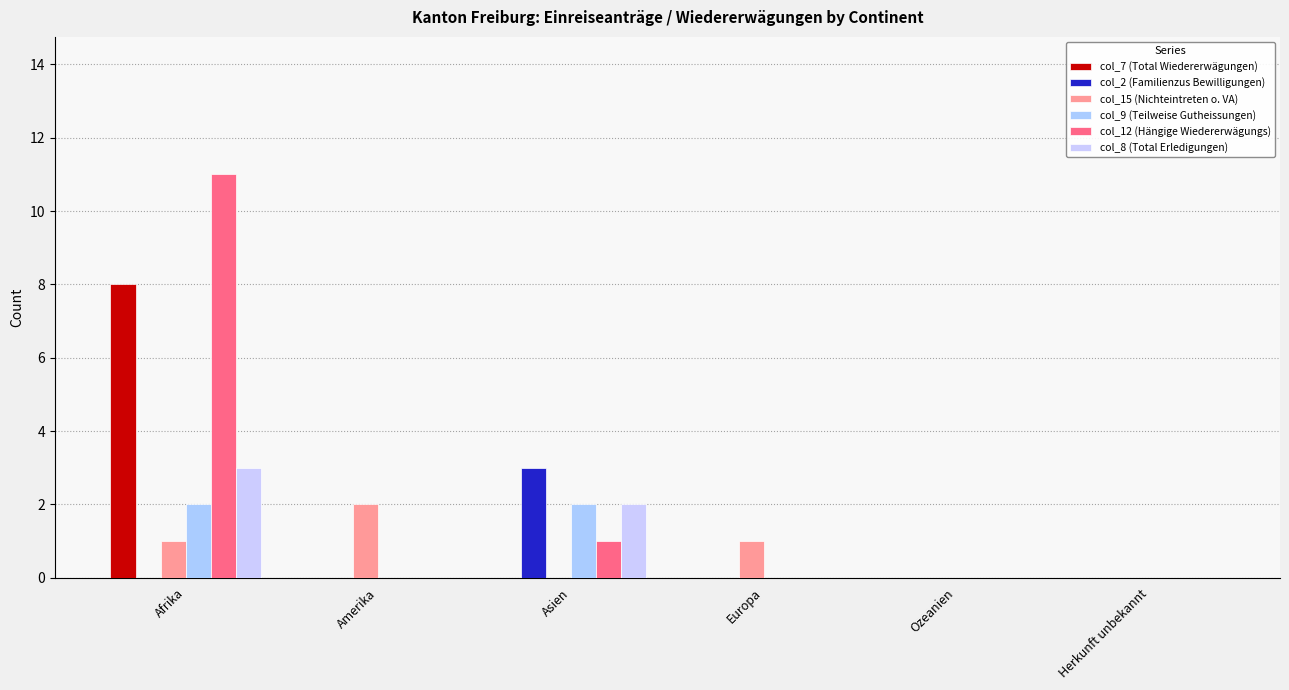

Between Herkunft unbekannt and Amerika, which is larger?

Herkunft unbekannt